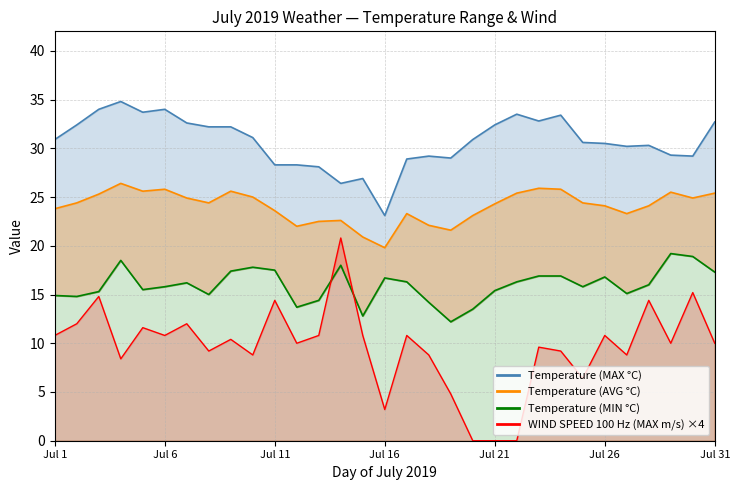

The Temperature (MAX °C) series shows 34.8 at Jul 4. True or false?

True